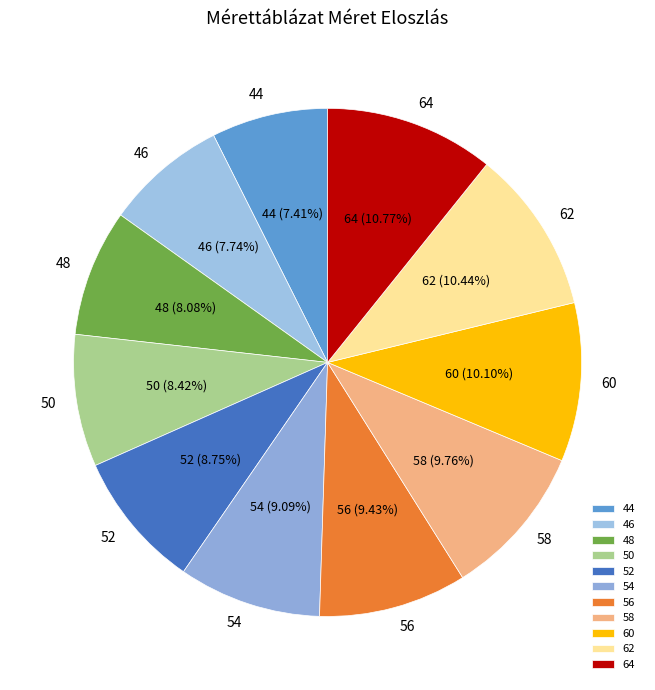

To the nearest percent, what percentage of the pie is 50?

8%